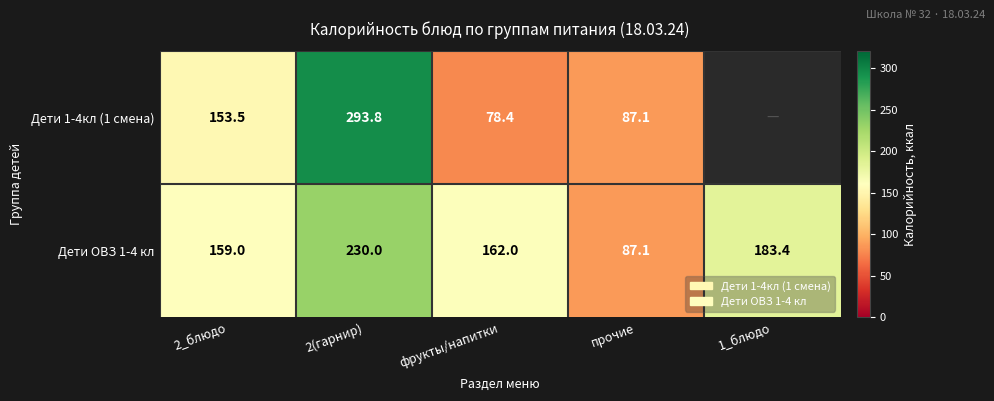

Is it true that Дети 1-4кл (1 смена) equals 87.1 at прочие?

True